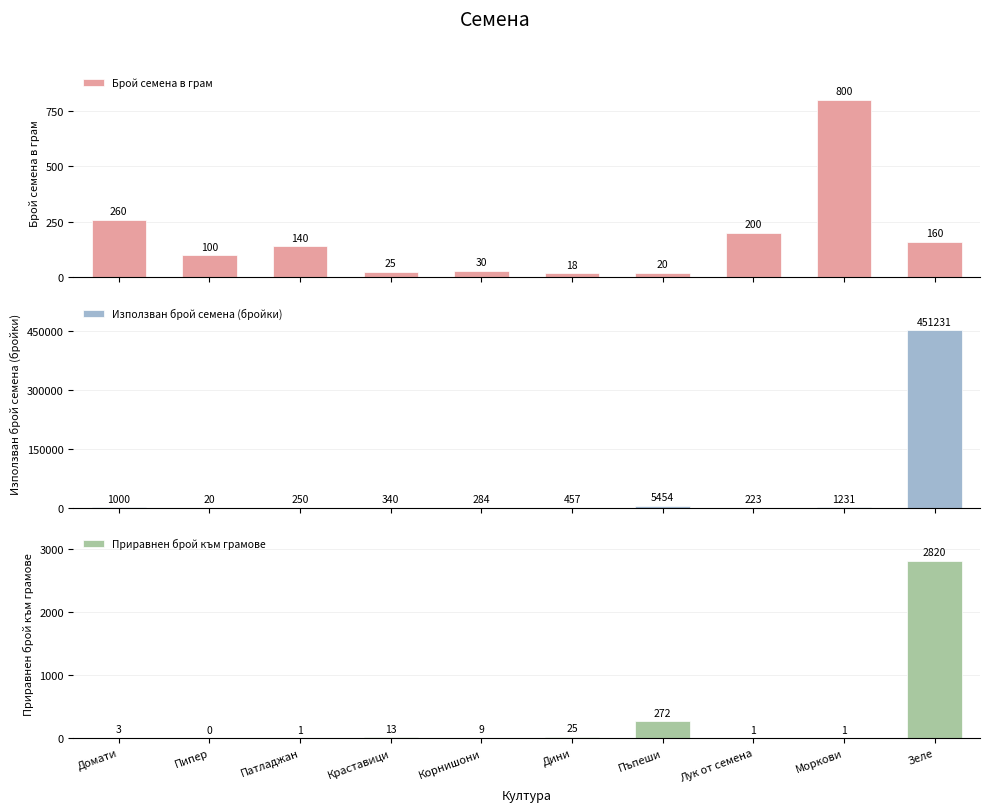

Which series has the largest total across all categories?

Използван брой семена (бройки)